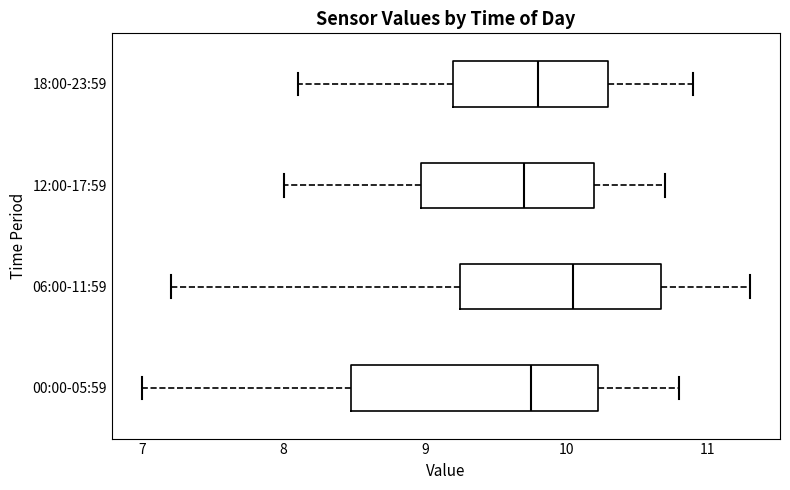

Which box is the widest, from its left edge to its right edge?

00:00-05:59